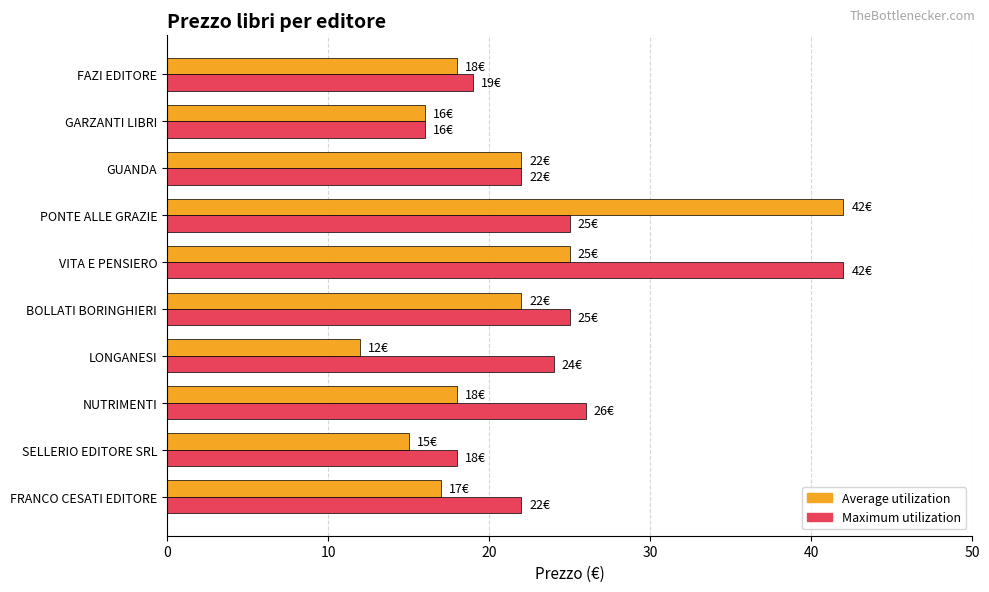

What is the sum of the Average utilization values at GARZANTI LIBRI and FAZI EDITORE?

34